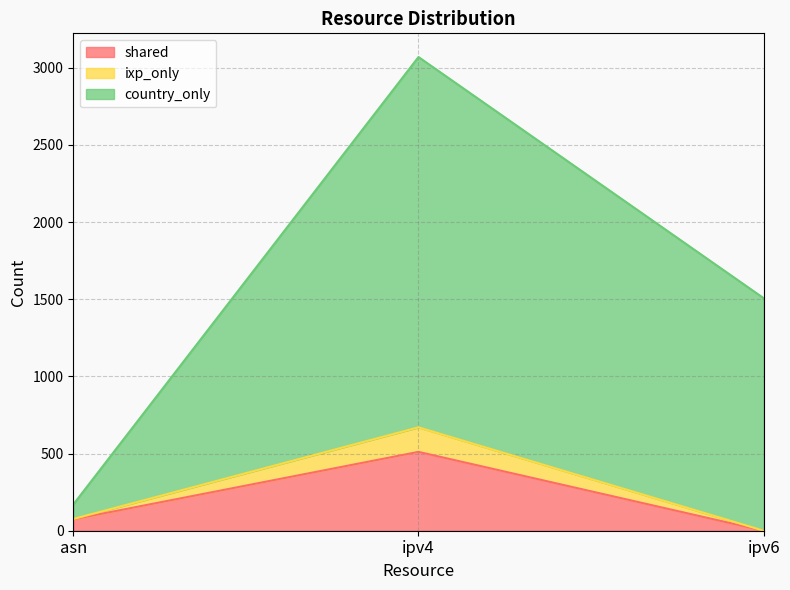

At ipv6, list the series in order from smallest to largest.

shared, ixp_only, country_only